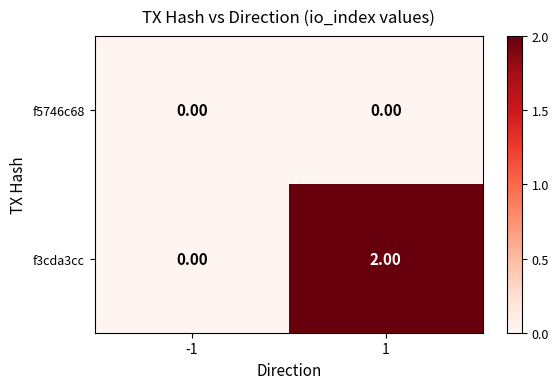

Rank the categories by f3cda3cc value from lowest to highest.

-1, 1